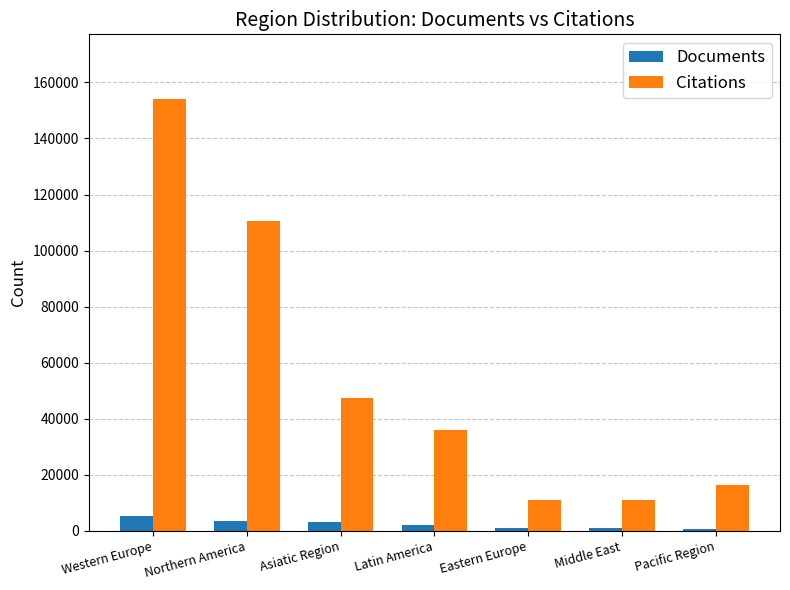

Which label corresponds to the largest value in the chart?

Western Europe